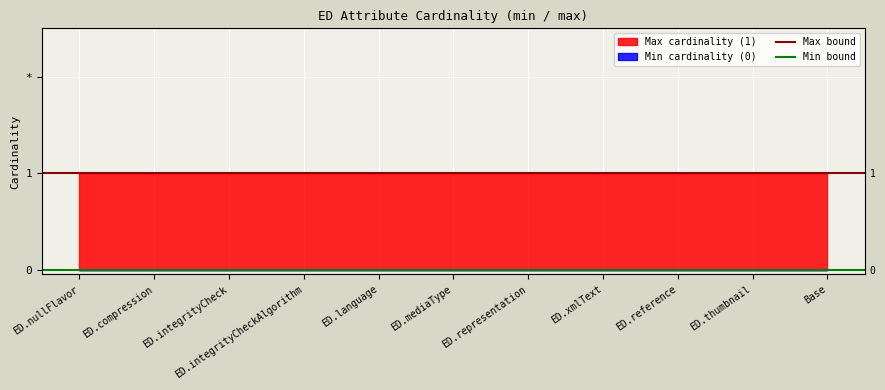

The Max bound series shows 1 at ED.compression. True or false?

True